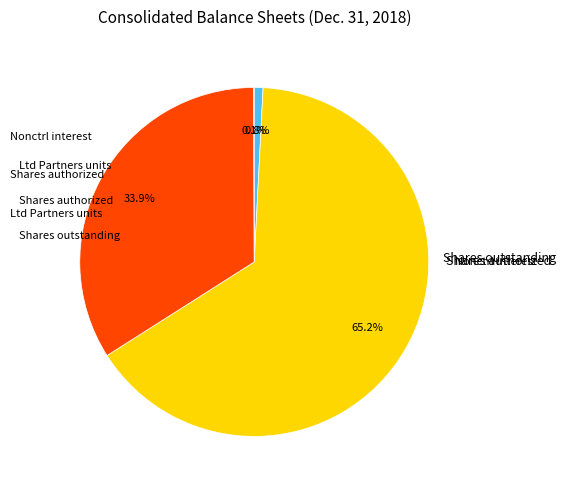

Is there a majority slice in this chart?

Yes